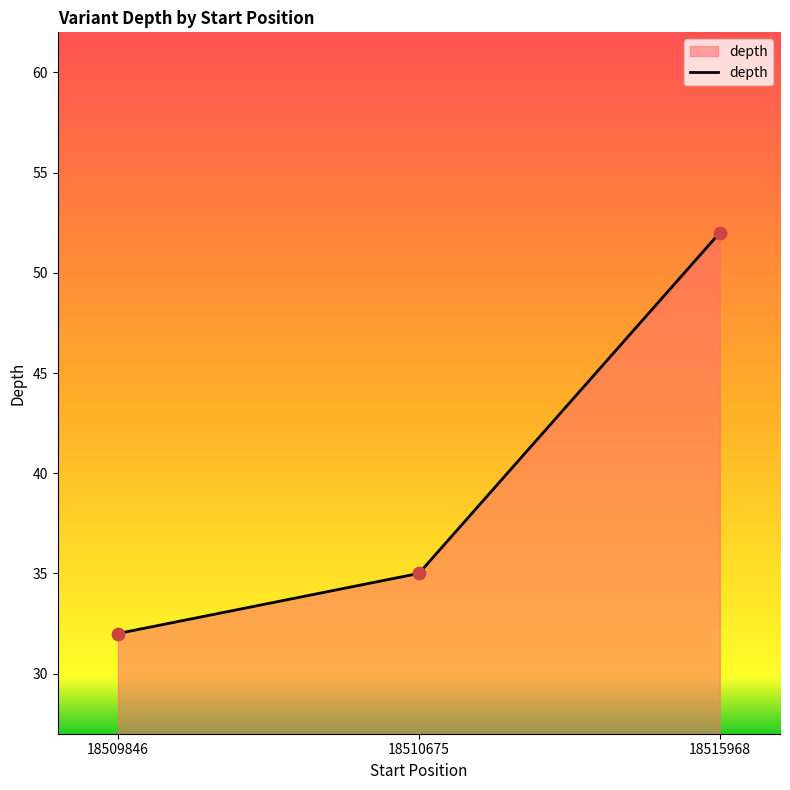

What is the change in value from 18510675 to 18515968?

+17